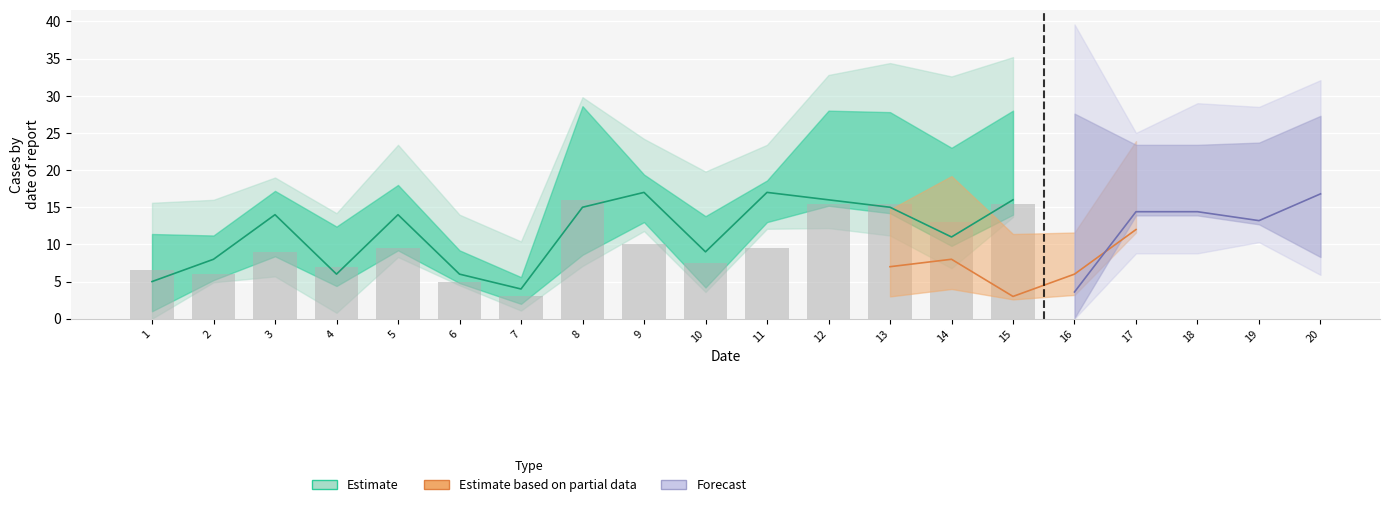

Which has a higher value, 6 or 2?

2